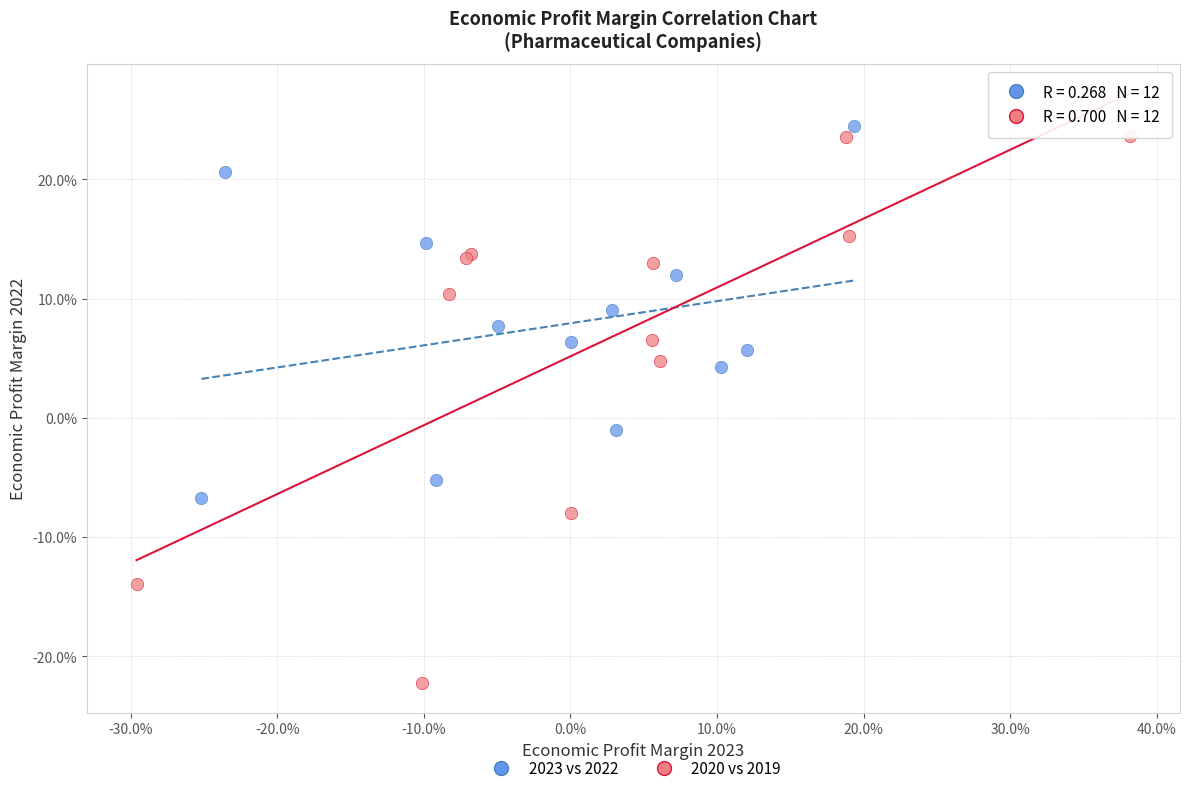

Which series has the largest Y range (max minus min)?

2020 vs 2019